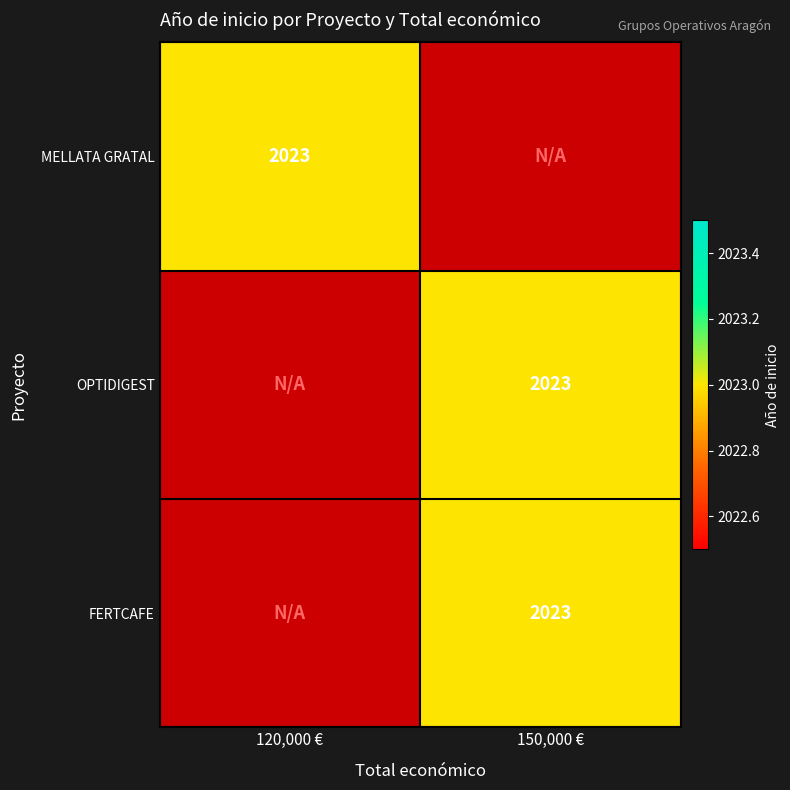

List the series in order of their peak value, highest first.

MELLATA GRATAL, OPTIDIGEST, FERTCAFE